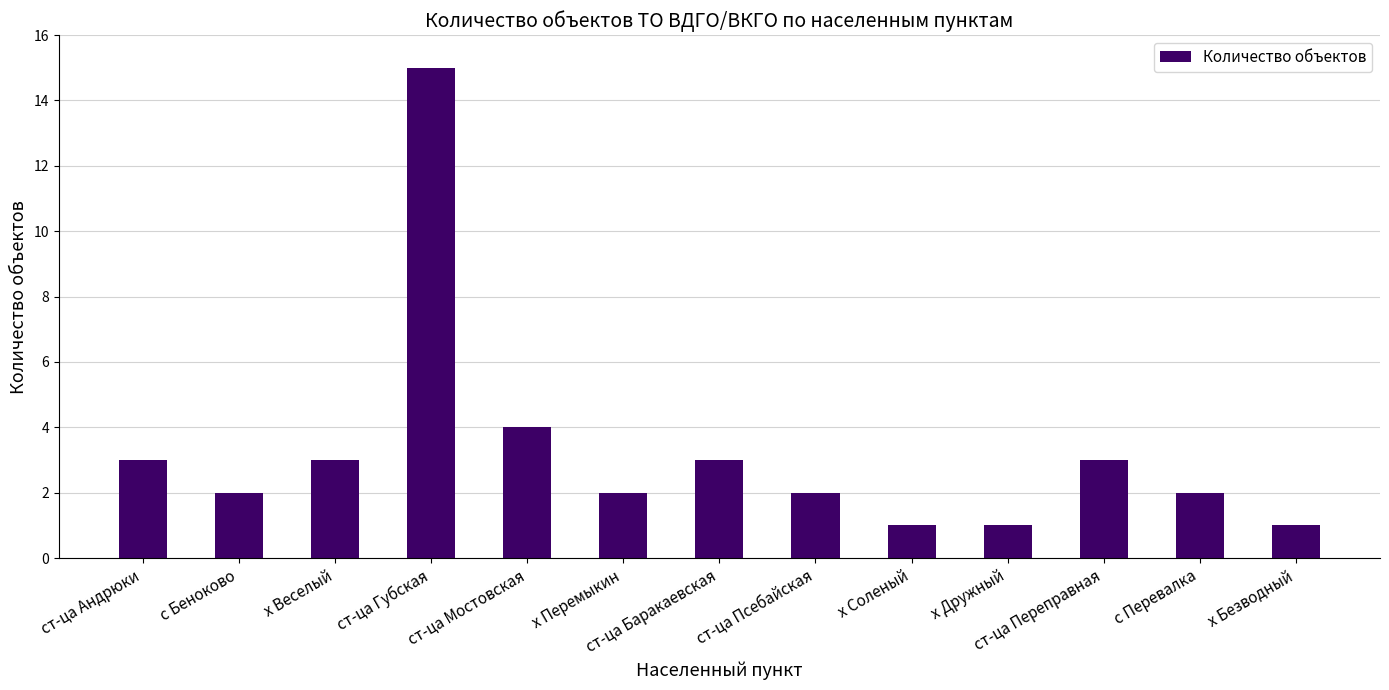

Reading left to right, extract all data points from this chart.

3	2	3	15	4	2	3	2	1	1	3	2	1